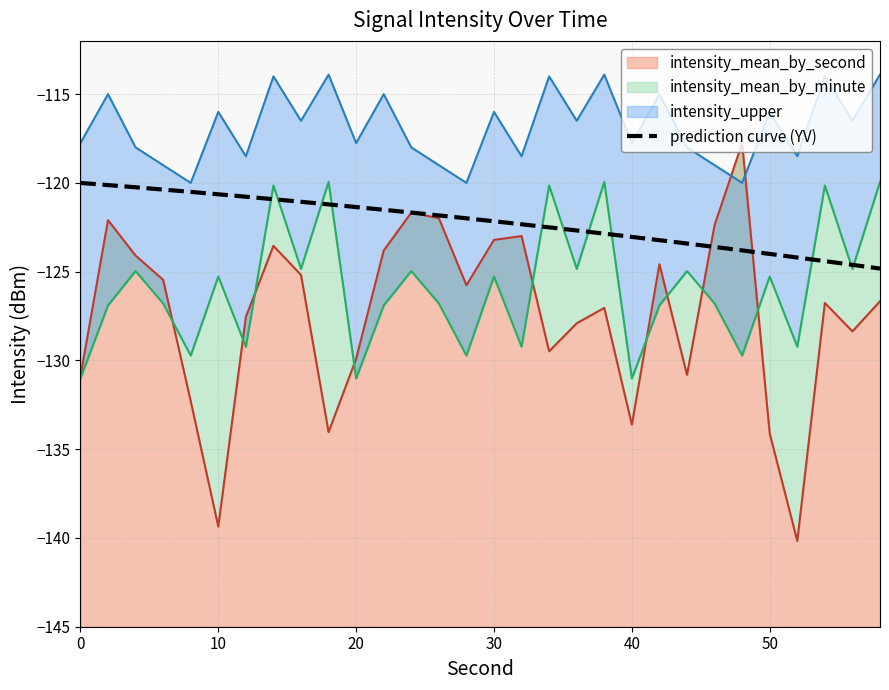

What is the difference between the maximum and minimum values in the intensity_upper series?

6.1